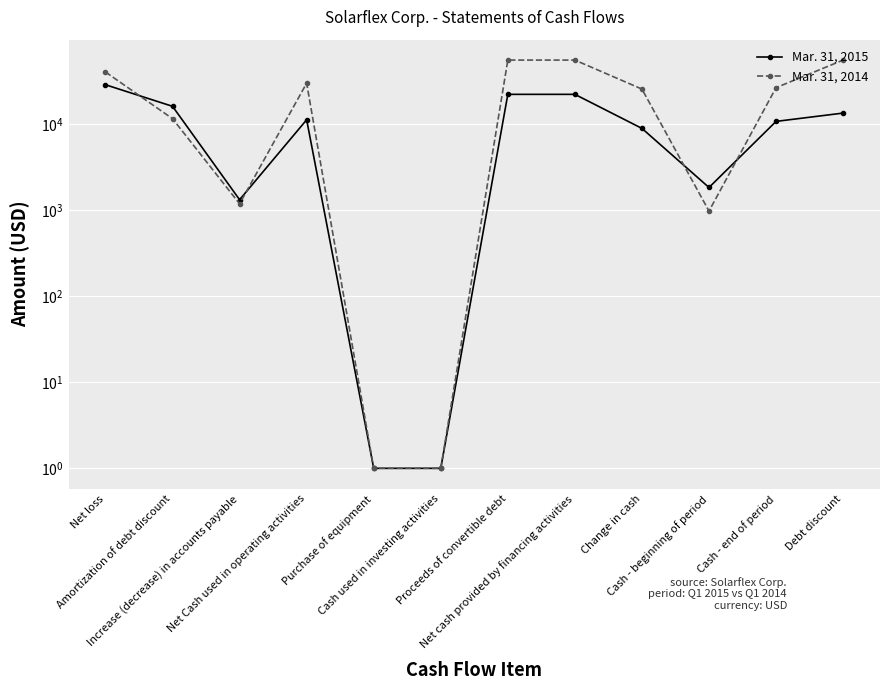

What is the minimum value for Mar. 31, 2015?

1